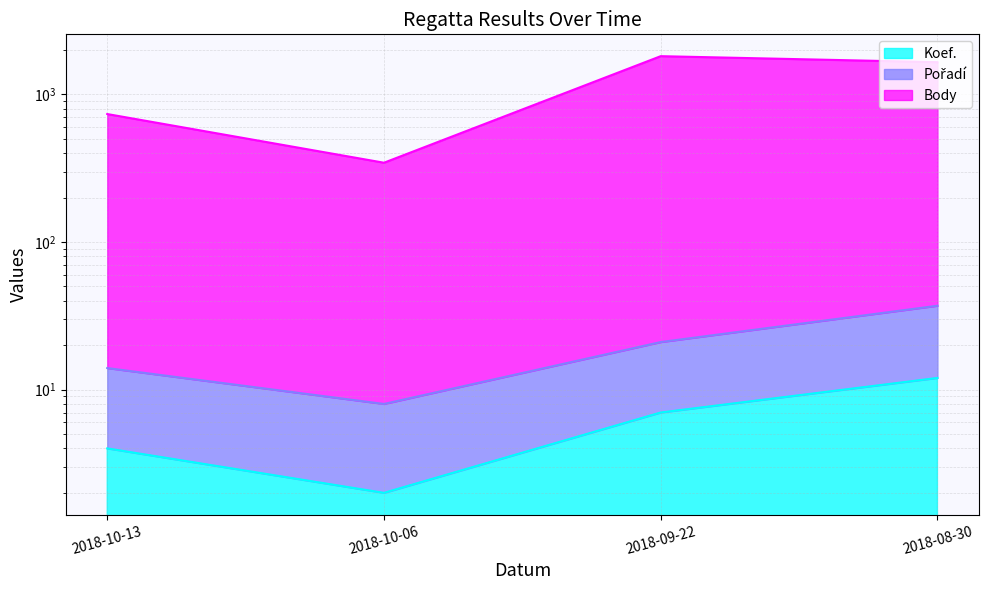

How many lines are shown in the chart?

3